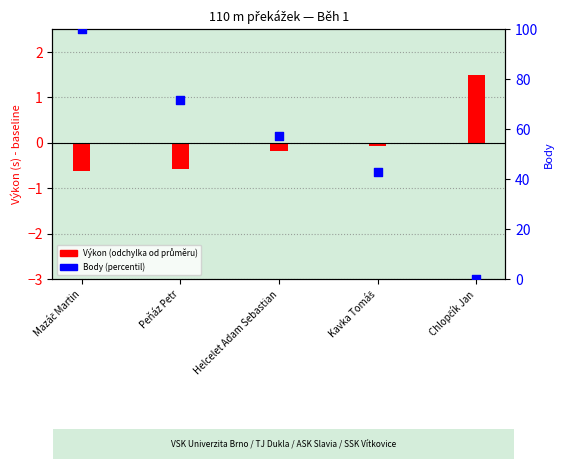

At which category is the sum across all series the highest?

Mazáč Martin